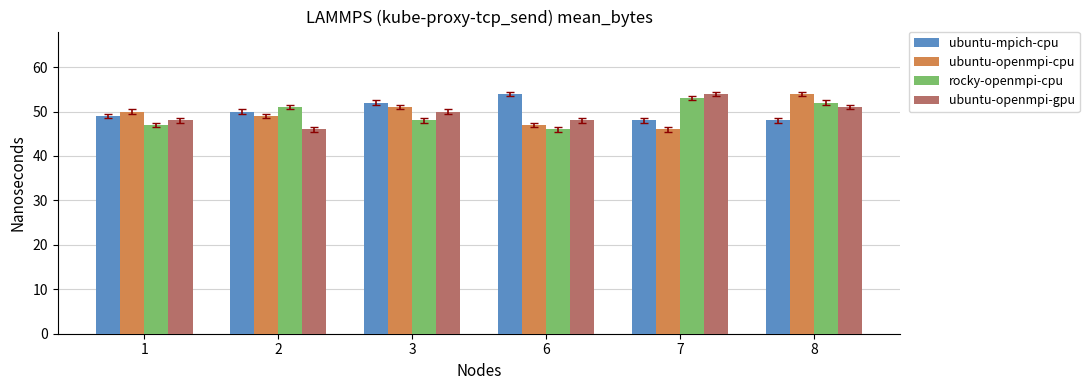

What are all the series names shown in the legend?

ubuntu-mpich-cpu, ubuntu-openmpi-cpu, rocky-openmpi-cpu, ubuntu-openmpi-gpu